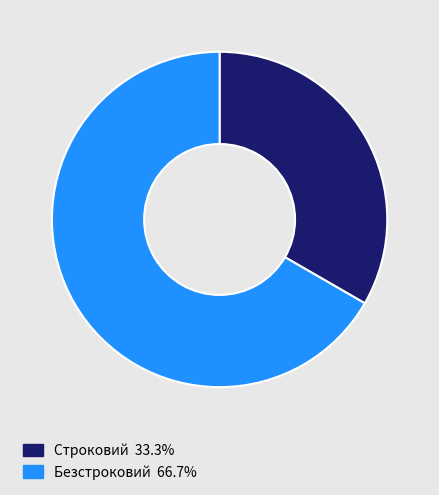

Combined, do Строковий and Безстроковий account for over 50%?

Yes